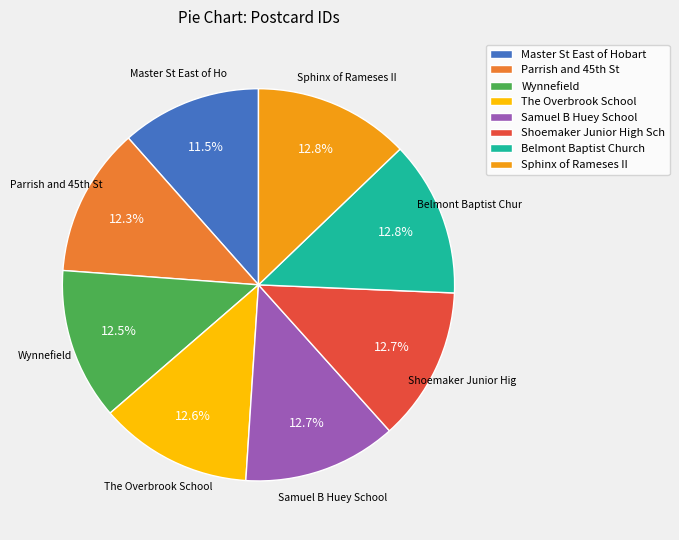

What is the ratio of the value at Wynnefield to the value at Samuel B Huey School?

1.0